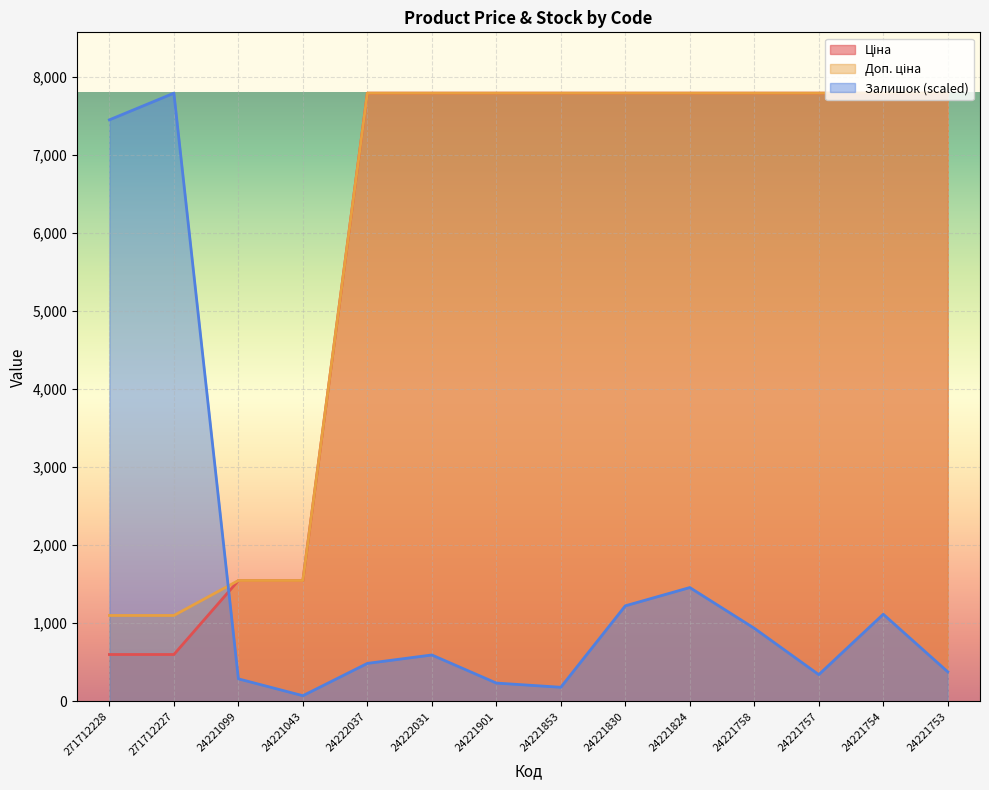

How many values in the Доп. ціна series are below 7792?

4